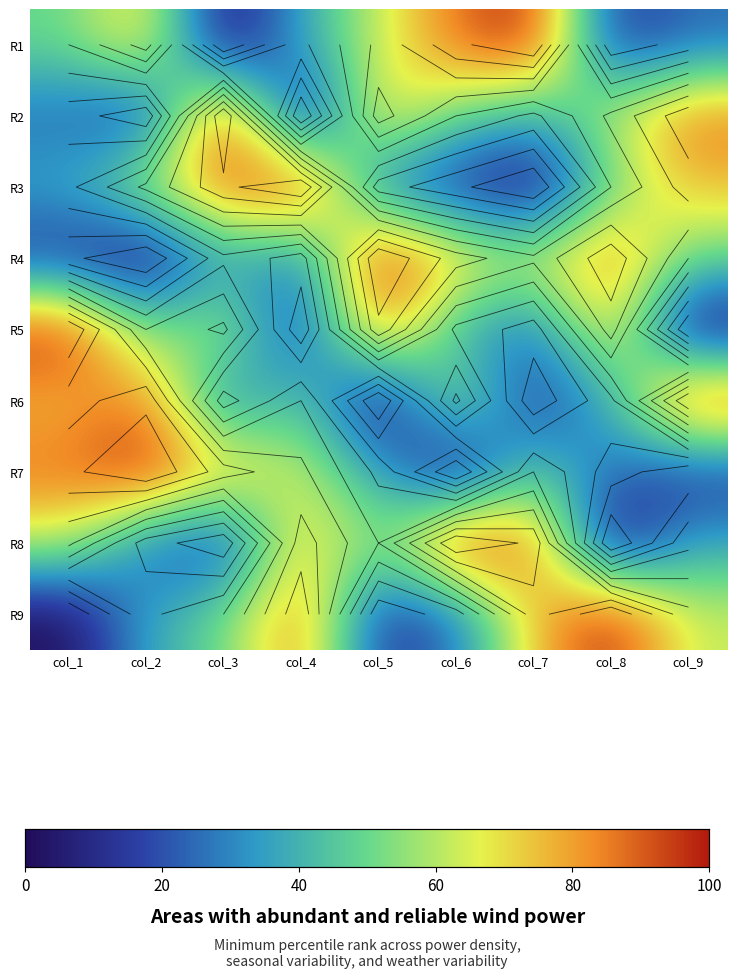

True or false: R4 has a value of 50.0 at col_9.

True